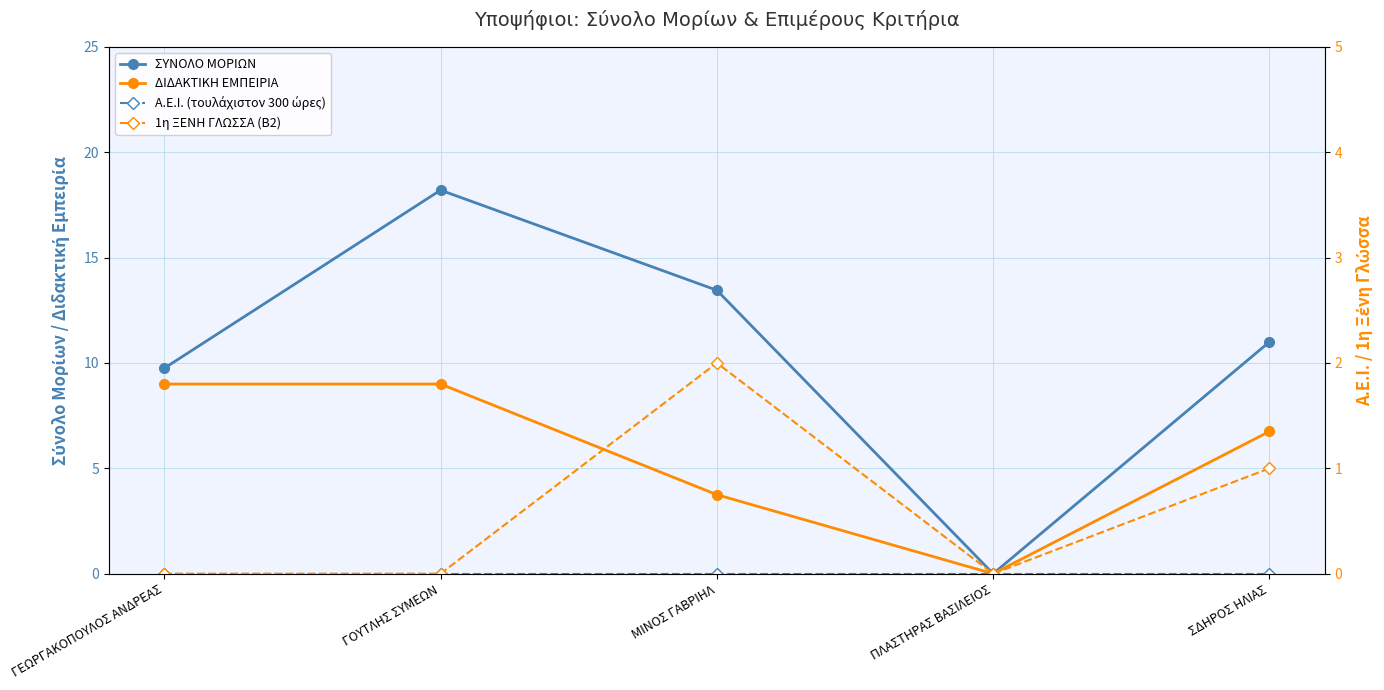

What are all the series names shown in the legend?

ΣΥΝΟΛΟ ΜΟΡΙΩΝ, ΔΙΔΑΚΤΙΚΗ ΕΜΠΕΙΡΙΑ, Α.Ε.Ι. (τουλάχιστον 300 ώρες), 1η ΞΕΝΗ ΓΛΩΣΣΑ (Β2)